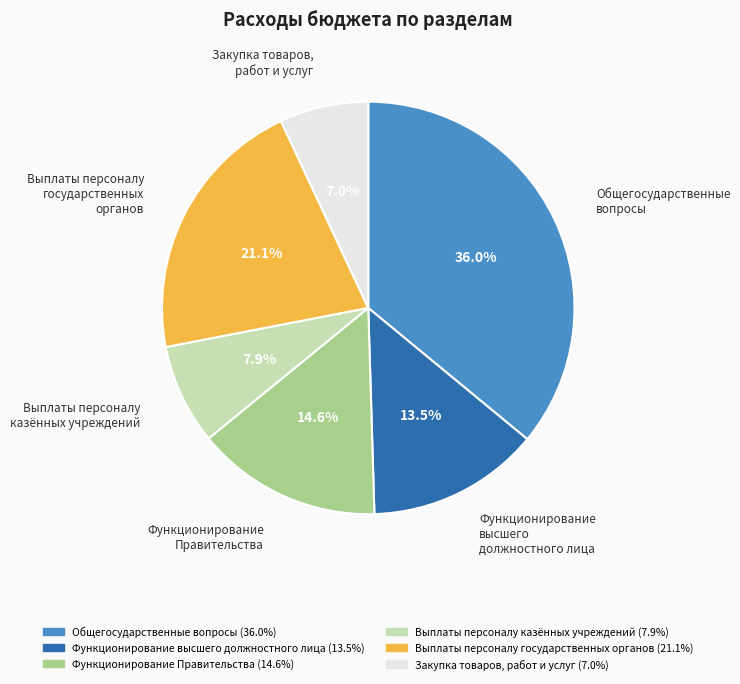

Does any single category account for the majority?

No